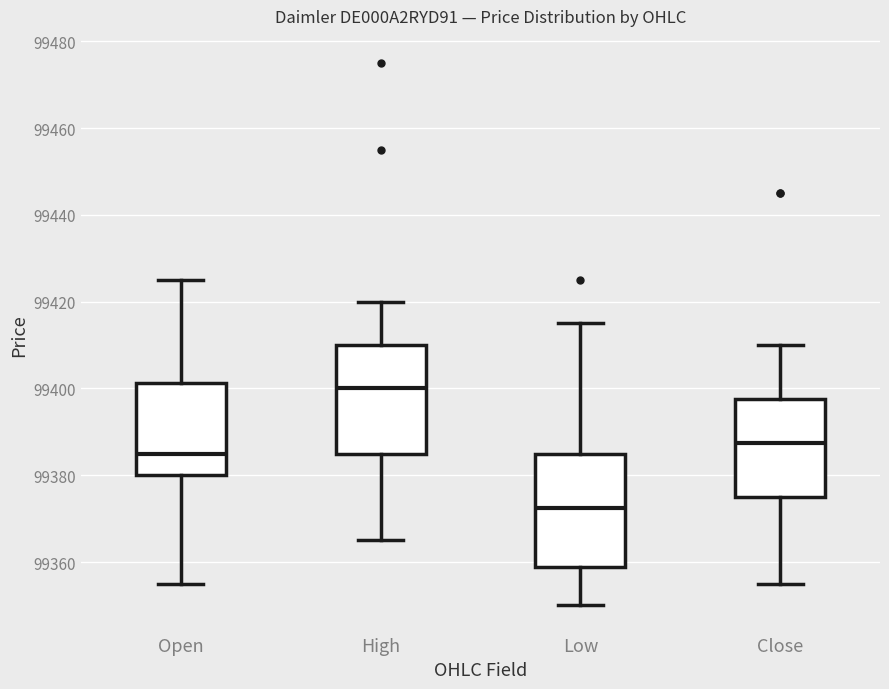

Which box has the highest median line?

High